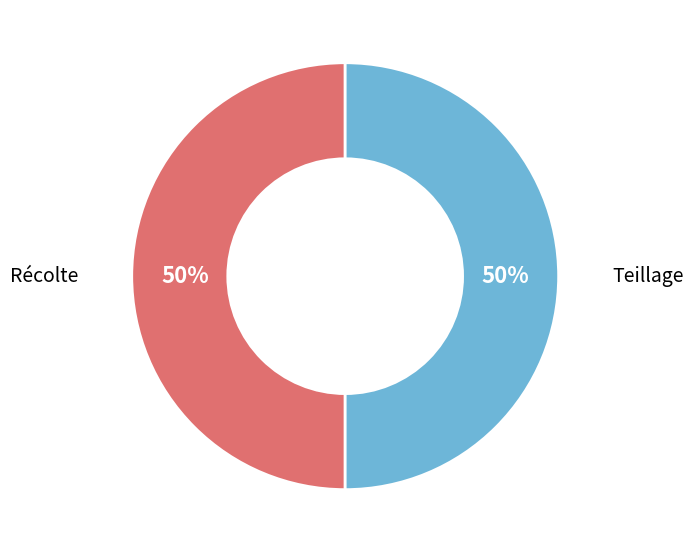

To the nearest percent, what is the average slice percentage?

50%